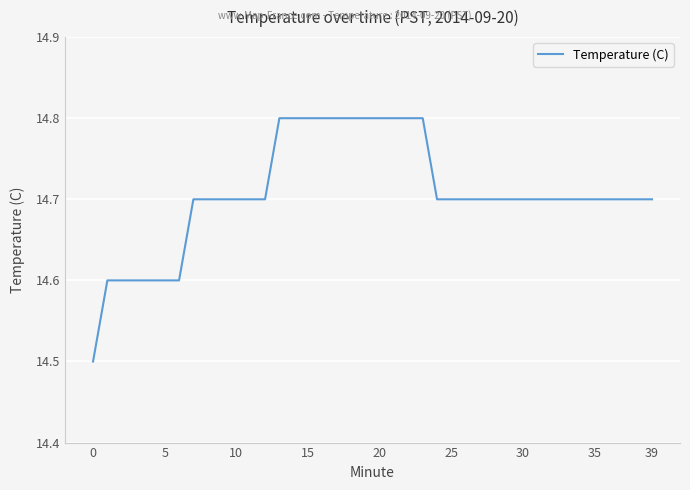

What is the greatest value displayed?

14.8